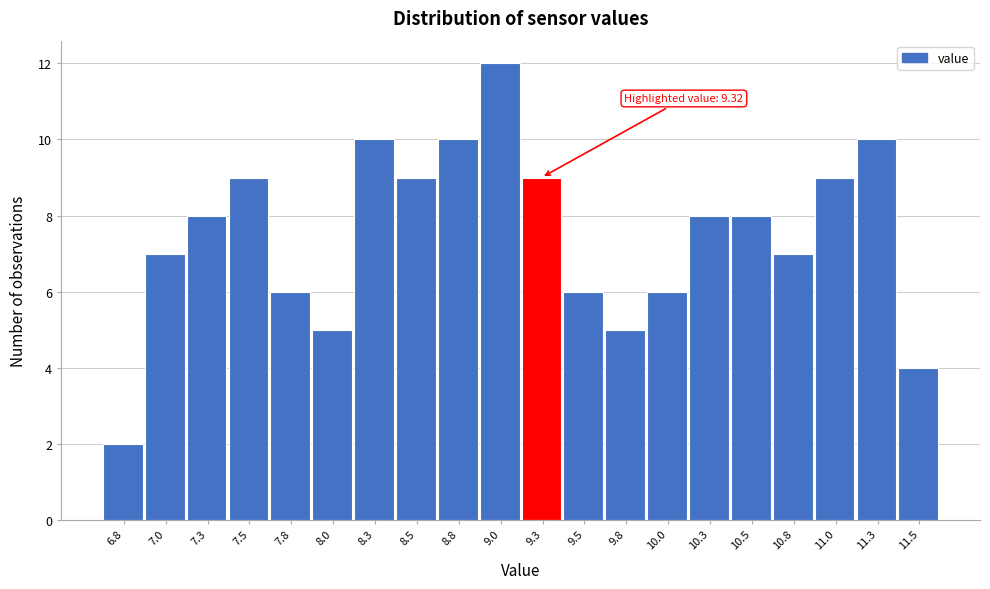

Reading right to left, transcribe all the data shown in this chart.

11.5=4	11.3=10	11.0=9	10.8=7	10.5=8	10.3=8	10.0=6	9.8=5	9.5=6	9.3=9	9.0=12	8.8=10	8.5=9	8.3=10	8.0=5	7.8=6	7.5=9	7.3=8	7.0=7	6.8=2